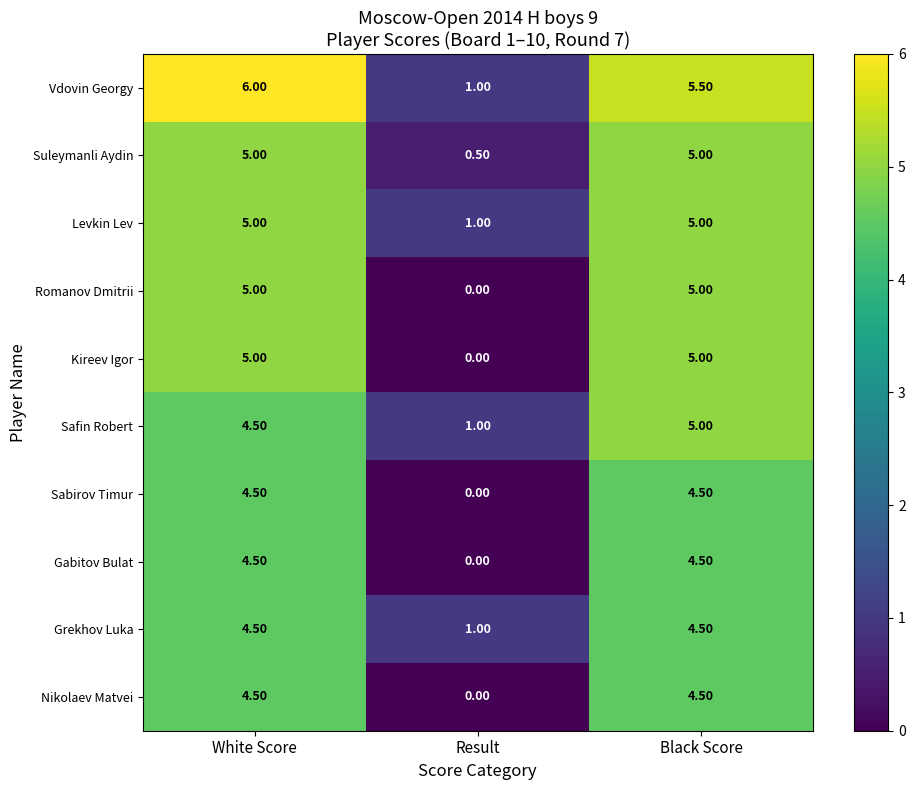

Which category has the lowest value in the Grekhov Luka series?

Result